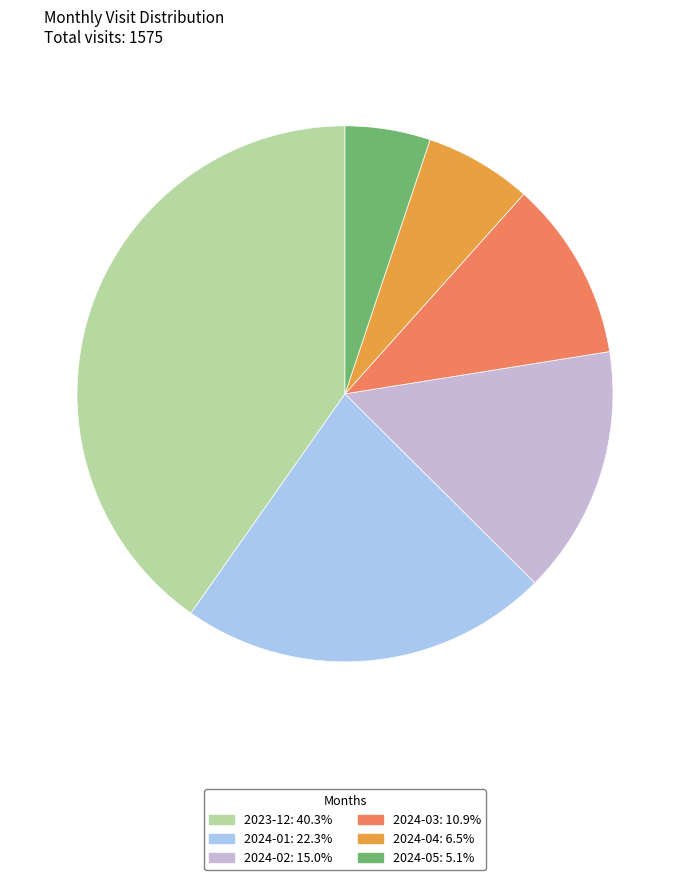

Is there a majority slice in this chart?

No